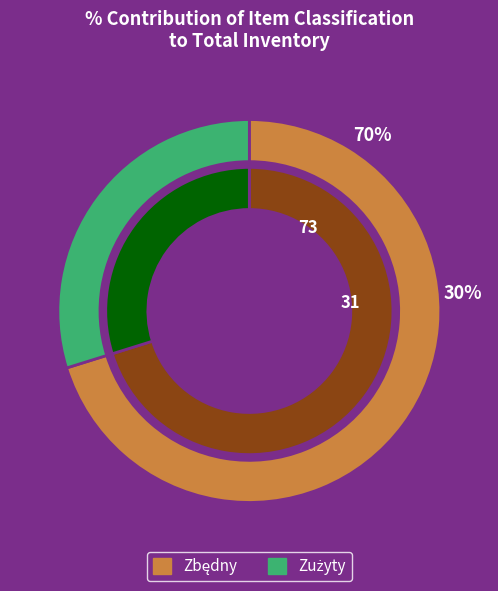

Count the number of slices in the pie.

2